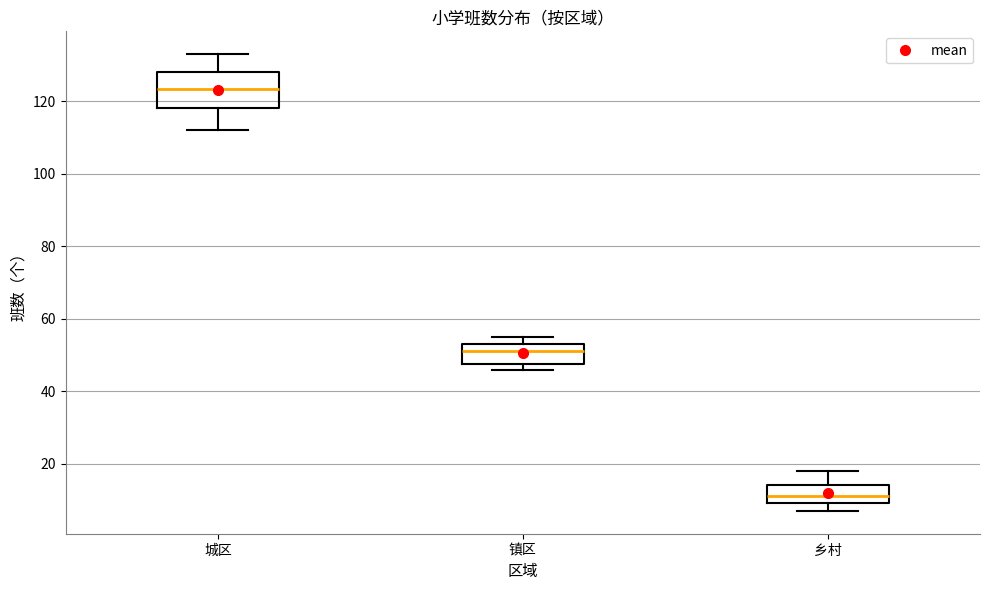

Reading left to right, transcribe this box plot: for each box, give where its median line is, the range the box spans, and where its two whiskers end, as read against the y-axis. The values are not printed on the chart, so give them approximately, as read against the axis.

城区: median 124, box 118 to 128, whiskers 112 to 134
镇区: median 52, box 48 to 54, whiskers 46 to 56
乡村: median 12, box 10 to 14, whiskers 8 to 18